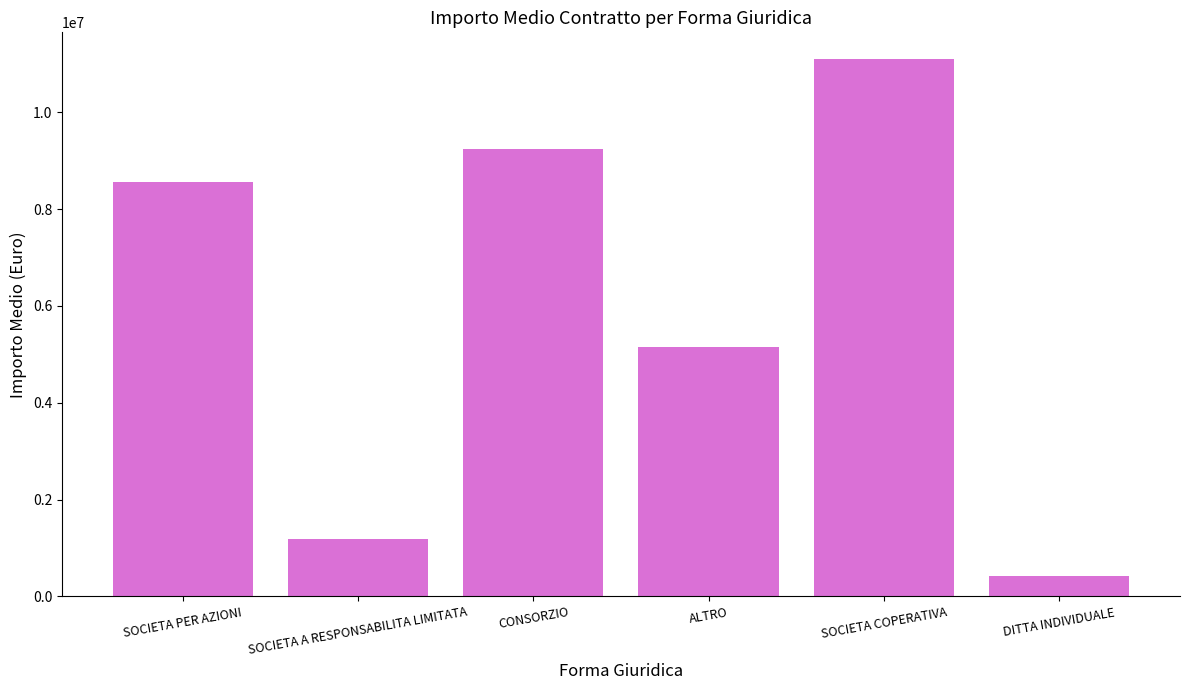

Is it true that the value at ALTRO is 5152038.4?

True